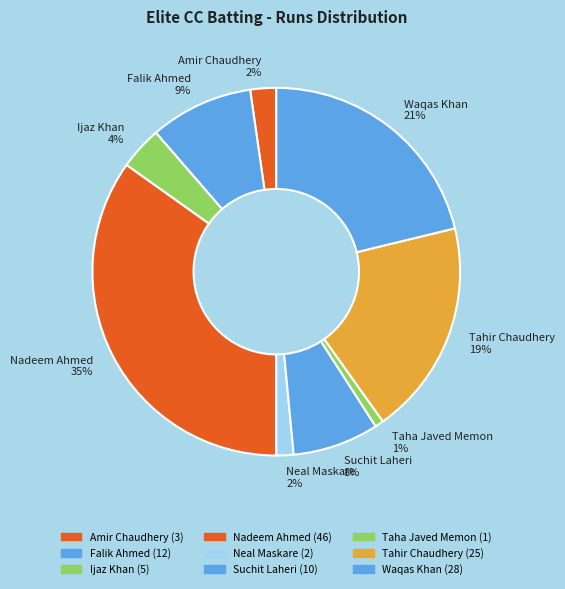

Combined, do Nadeem Ahmed 35% and Tahir Chaudhery 19% account for over 50%?

Yes